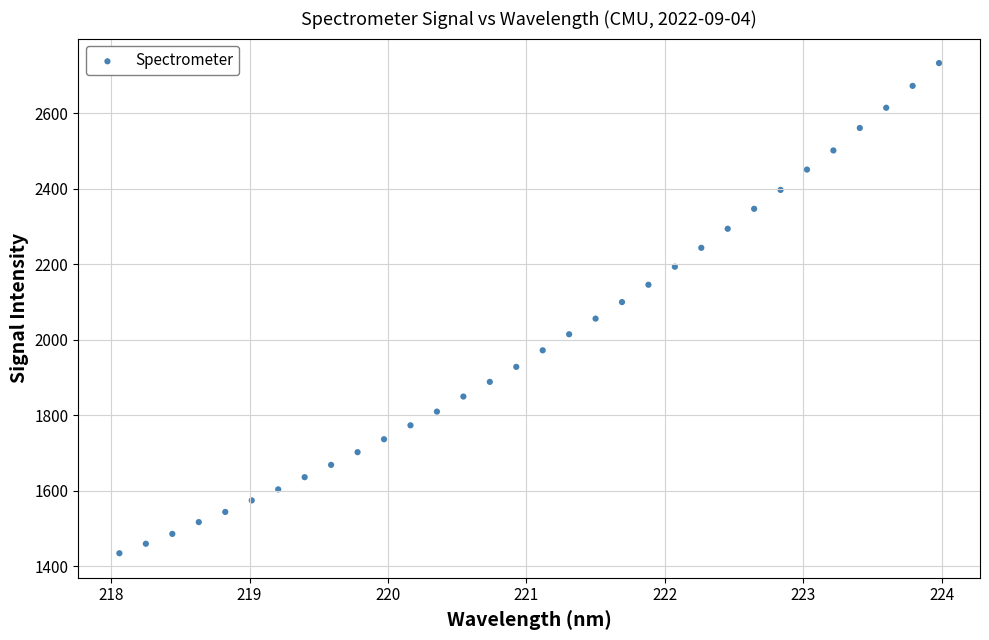

What is the range of Y values (max minus min)?

1297.4